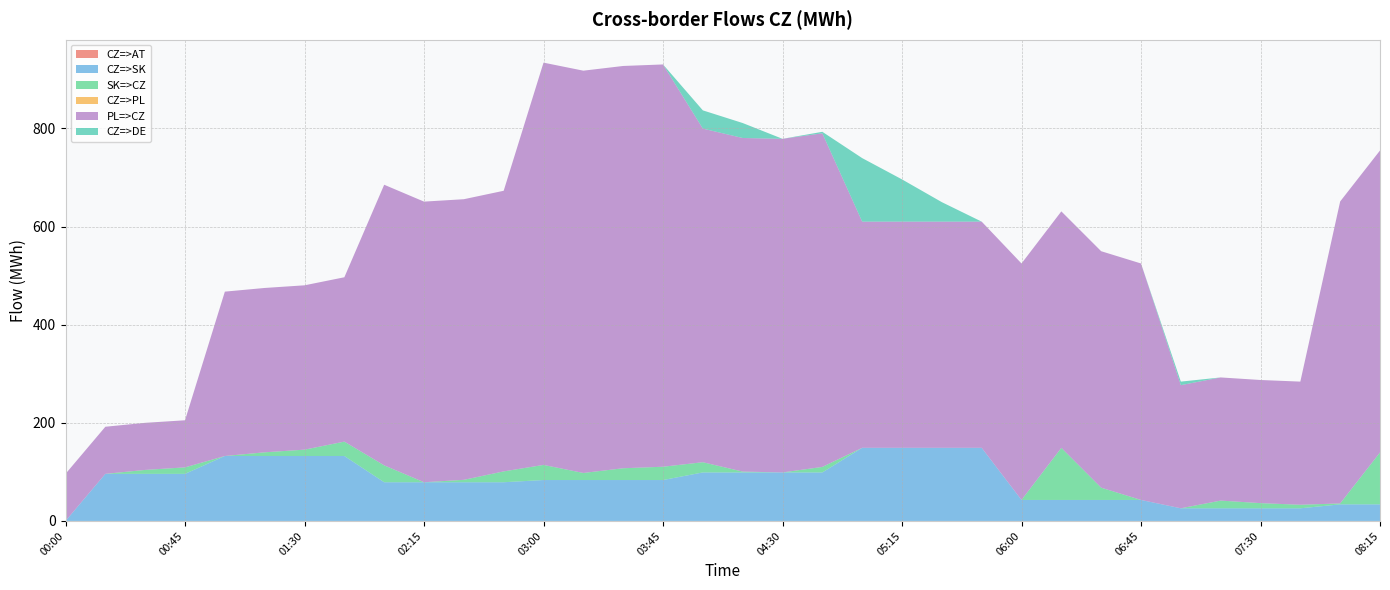

Reading right to left, list all the values displayed in this chart.

CZ=>AT: 0.0	0.0	0.0	0.0	0.0	0.0	0.0	0.0	0.0	0.0	0.0	0.0	0.0	0.0	0.0	0.0	0.0	0.0	0.0	0.0	0.0	0.0	0.0	0.0	0.0	0.0	0.0	0.0	0.0	0.0	0.0	0.0	0.0	0.0
CZ=>SK: 33.8	33.8	25.8	25.8	25.8	25.8	42.8	42.8	42.8	42.8	149.1	149.1	149.1	149.1	98.9	98.9	98.9	98.9	83.4	83.4	83.4	83.4	78.9	78.9	78.9	78.9	132.4	132.4	132.4	132.4	96.0	96.0	96.0	0.0
SK=>CZ: 105.8	1.9	7.2	10.5	15.7	0.0	0.0	25.0	106.2	0.0	0.0	0.0	0.0	0.0	11.2	0.0	1.7	20.8	27.1	24.0	14.4	30.8	22.1	4.9	0.0	34.4	29.3	12.9	7.5	0.0	13.2	8.0	0.0	0.0
CZ=>PL: 0.0	0.0	0.0	0.0	0.0	0.0	0.0	0.0	0.0	0.0	0.0	0.0	0.0	0.0	0.0	0.0	0.0	0.0	0.0	0.0	0.0	0.0	0.0	0.0	0.0	0.0	0.0	0.0	0.0	0.0	0.0	0.0	0.0	0.0
PL=>CZ: 615.5	615.5	251.0	251.0	251.0	251.0	482.0	482.0	482.0	482.0	461.0	461.0	461.0	461.0	680.0	680.0	680.0	680.0	820.0	820.0	820.0	820.0	572.0	572.0	572.0	572.0	335.0	335.0	335.0	335.0	96.0	96.0	96.0	96.0
CZ=>DE: 0.0	0.0	0.0	0.0	0.0	7.2	0.0	0.0	0.0	0.0	0.0	39.7	86.1	129.5	3.1	0.0	30.5	37.2	0.0	0.0	0.0	0.0	0.0	0.0	0.0	0.0	0.0	0.0	0.0	0.0	0.0	0.0	0.0	0.0